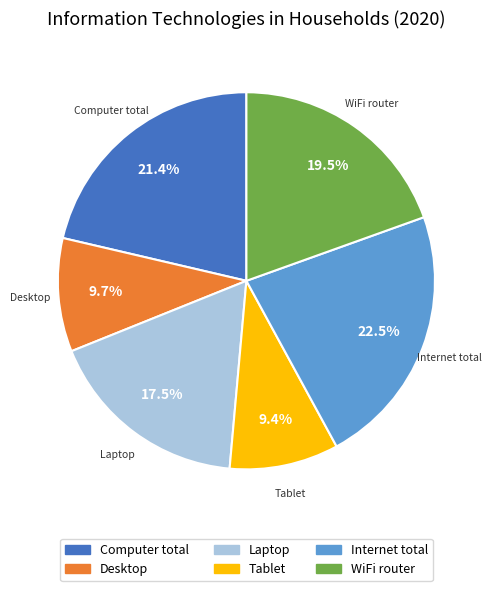

What is the total percentage of WiFi router and Computer total?

40.9%